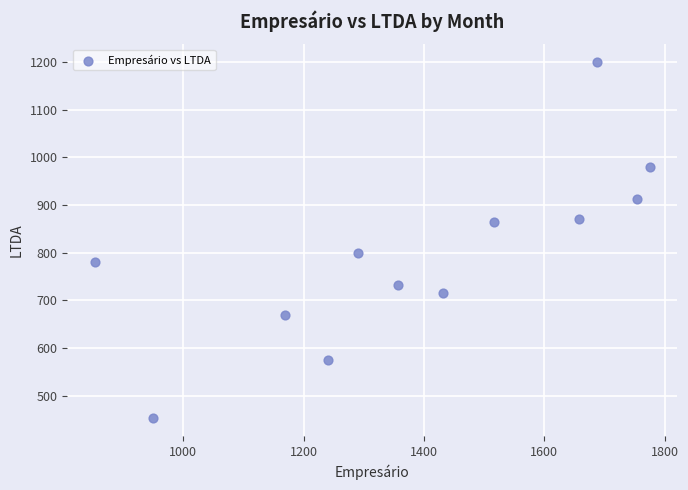

What Y value in the scatter plot is closest to 826?

799